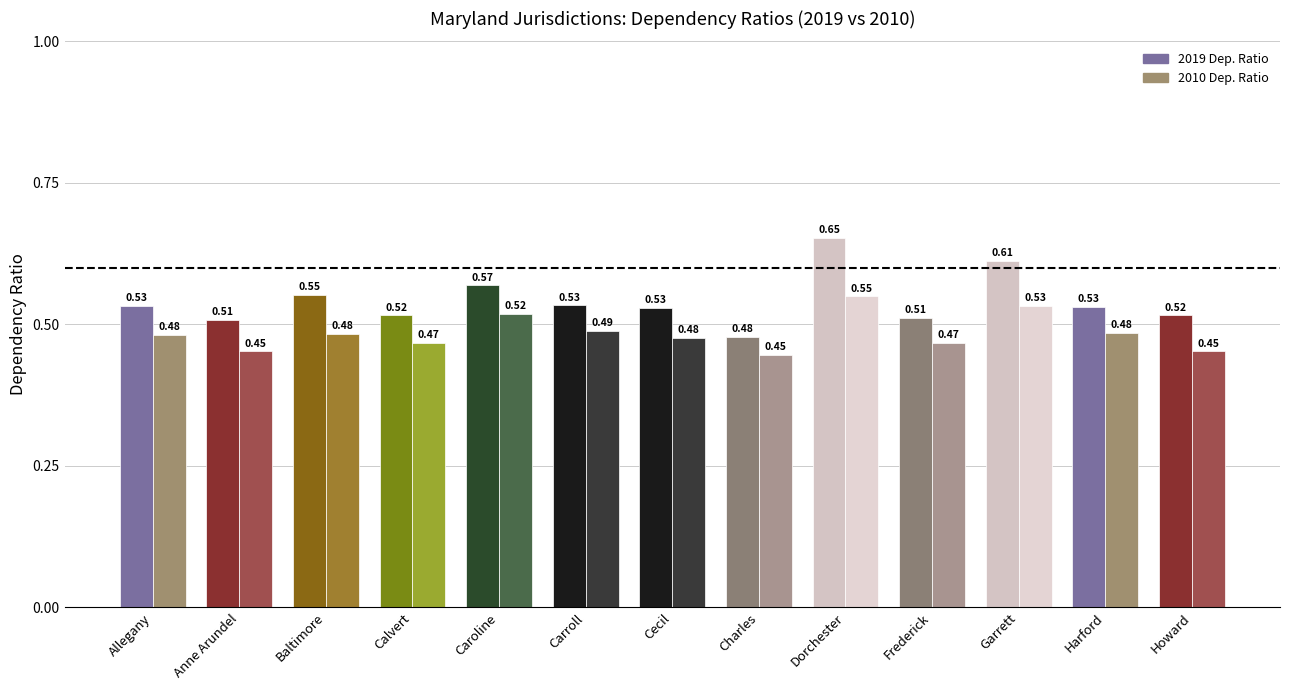

At how many categories does at least one series exceed 0?

13